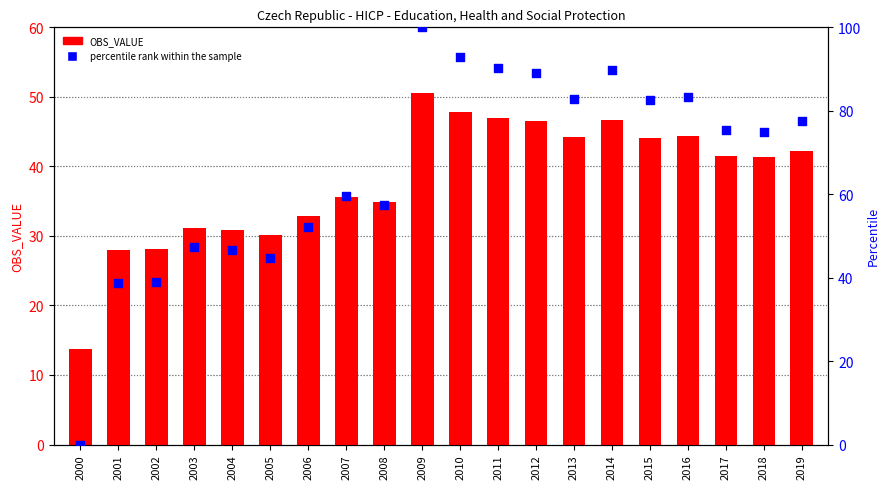

Which series has the largest total across all categories?

percentile rank within the sample